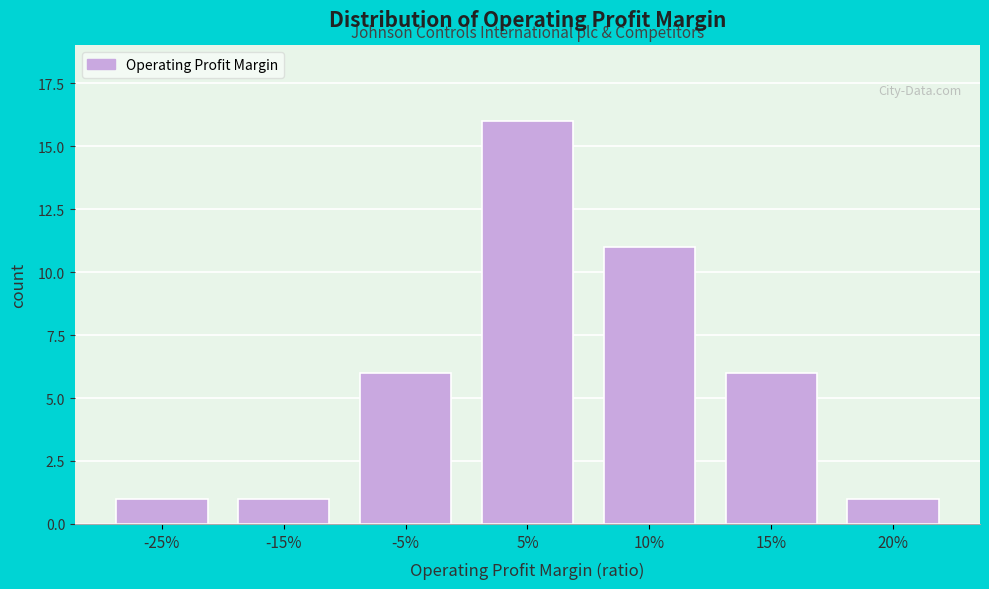

Reading left to right, list all the values displayed in this chart.

-25%=1	-15%=1	-5%=6	5%=16	10%=11	15%=6	20%=1